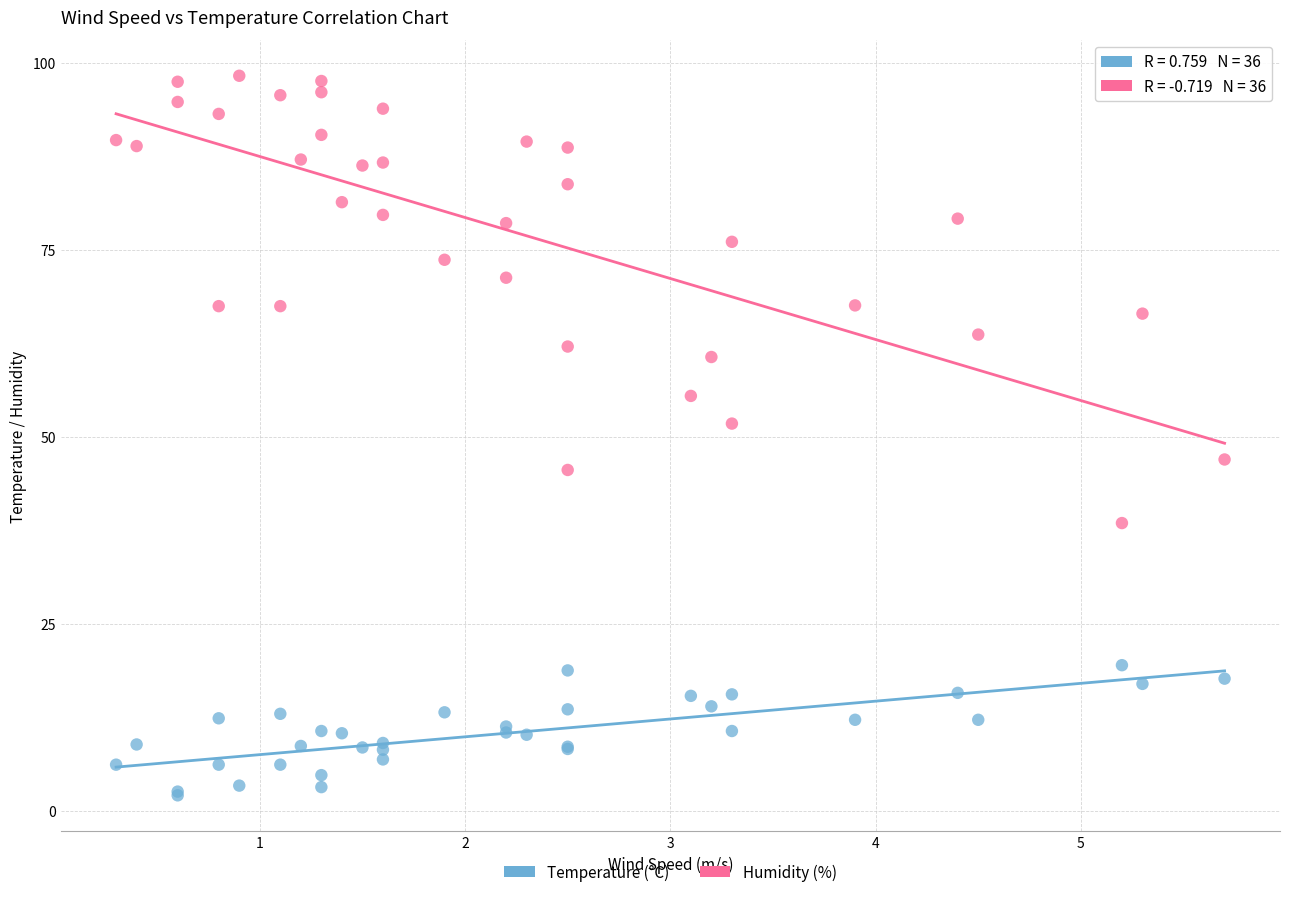

What are all the series names shown in the legend?

Temperature (°C), Humidity (%)